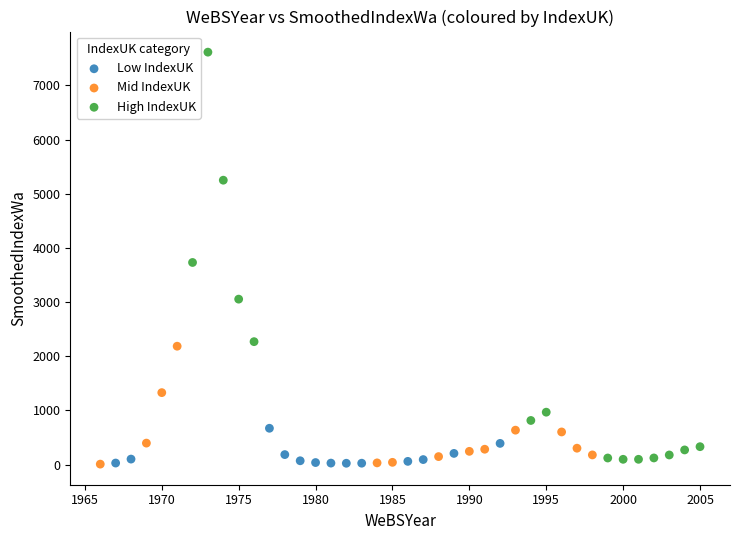

Which series contains the highest Y value?

High IndexUK